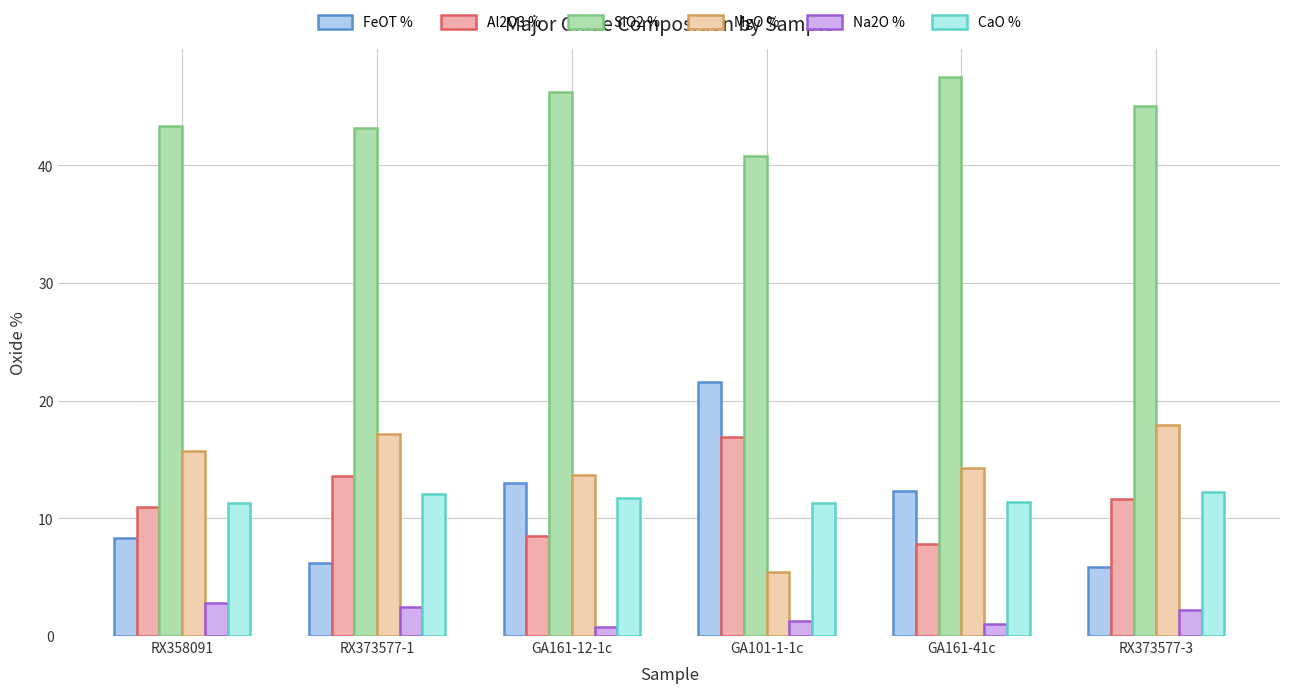

What is the average value of the MgO % series?

14.1